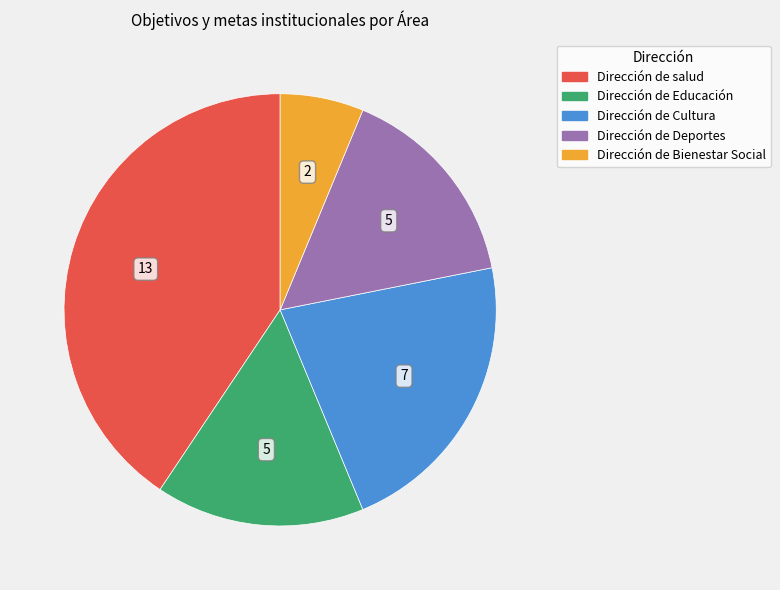

Is there a majority slice in this chart?

No